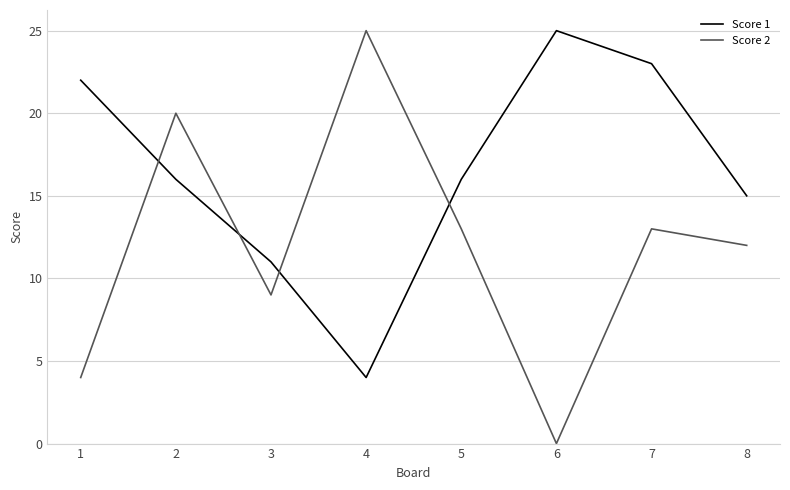

Is the value of Score 1 at 2 greater than the value of Score 2 at 2?

No